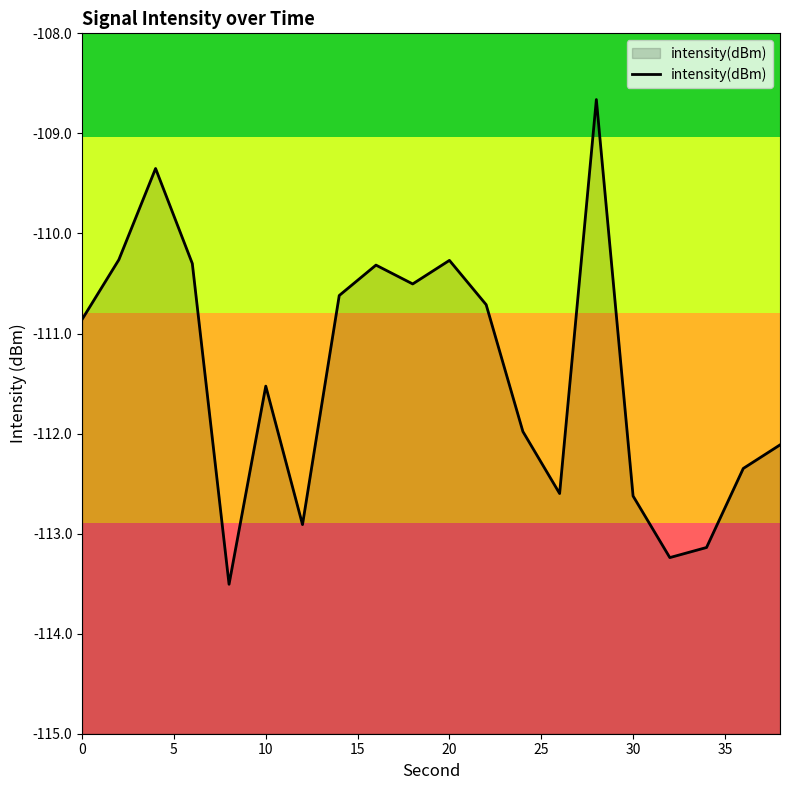

Is it true that the value at 30 is -53.7?

False